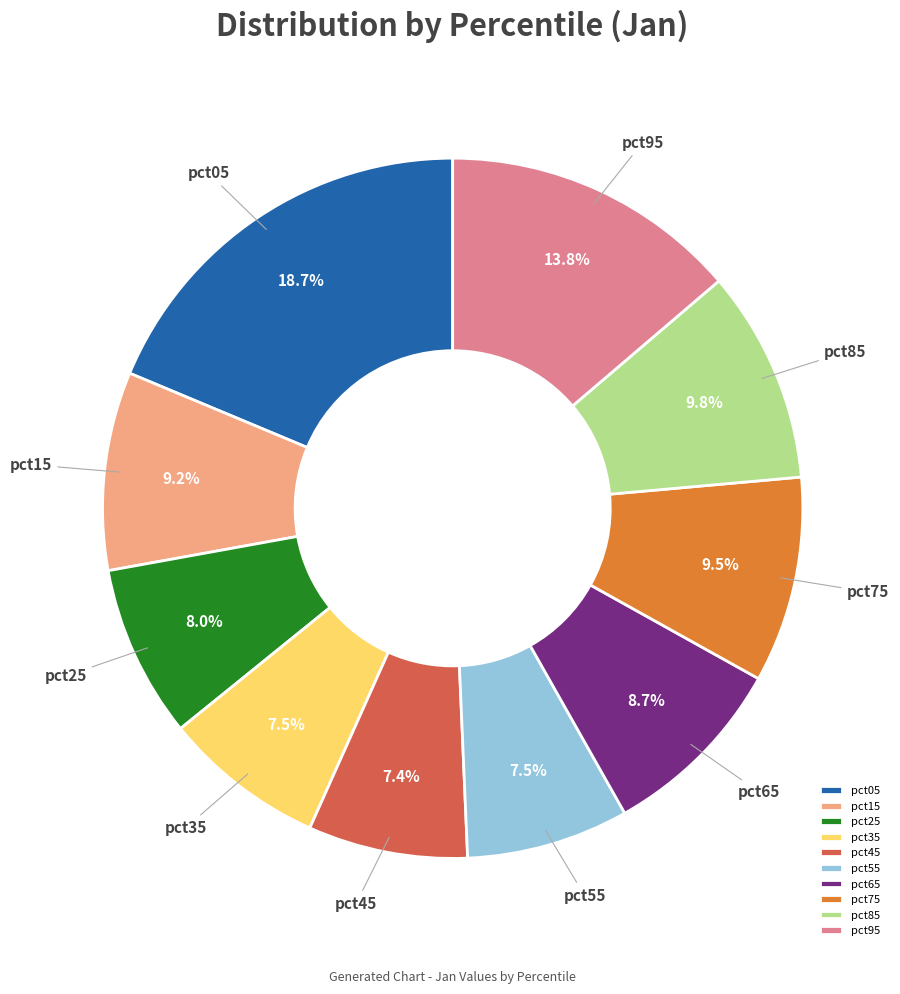

What is the largest slice in the pie chart?

pct05